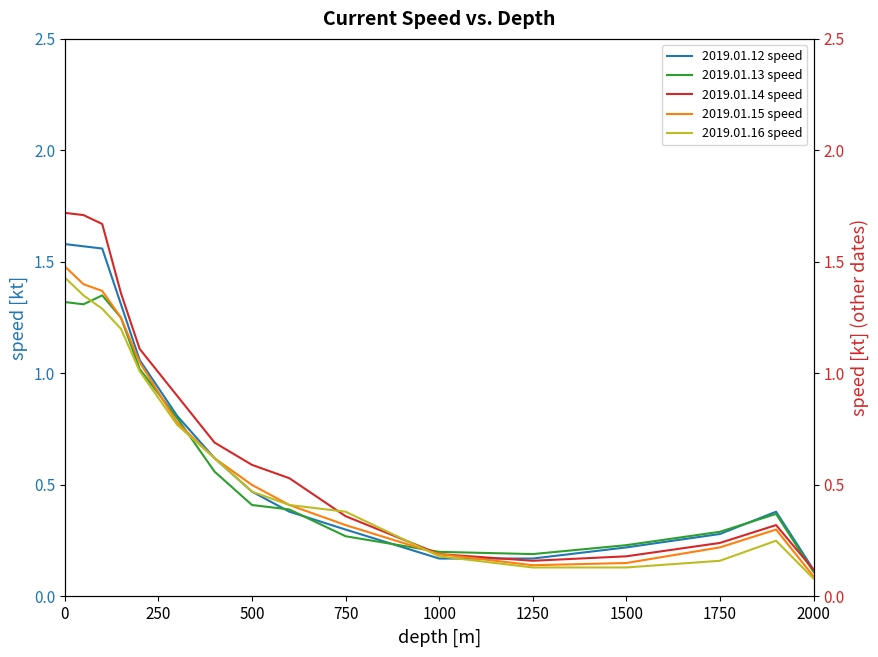

Is it true that 2019.01.12 speed equals 0.1 at 2000?

True